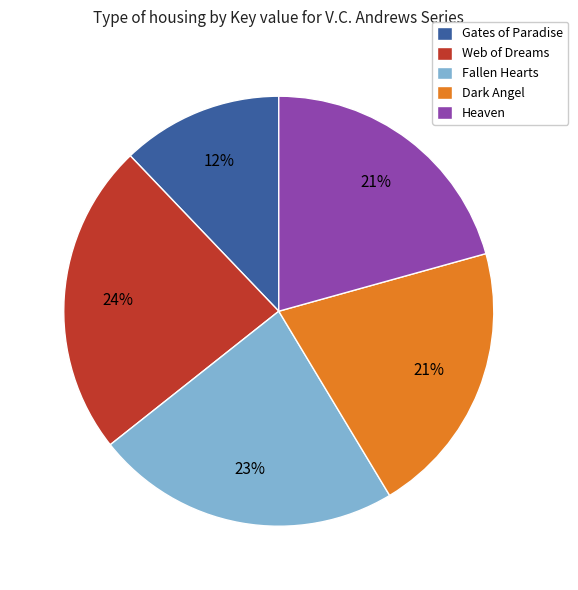

To the nearest percent, what is the combined percentage of Gates of Paradise and Dark Angel?

33%